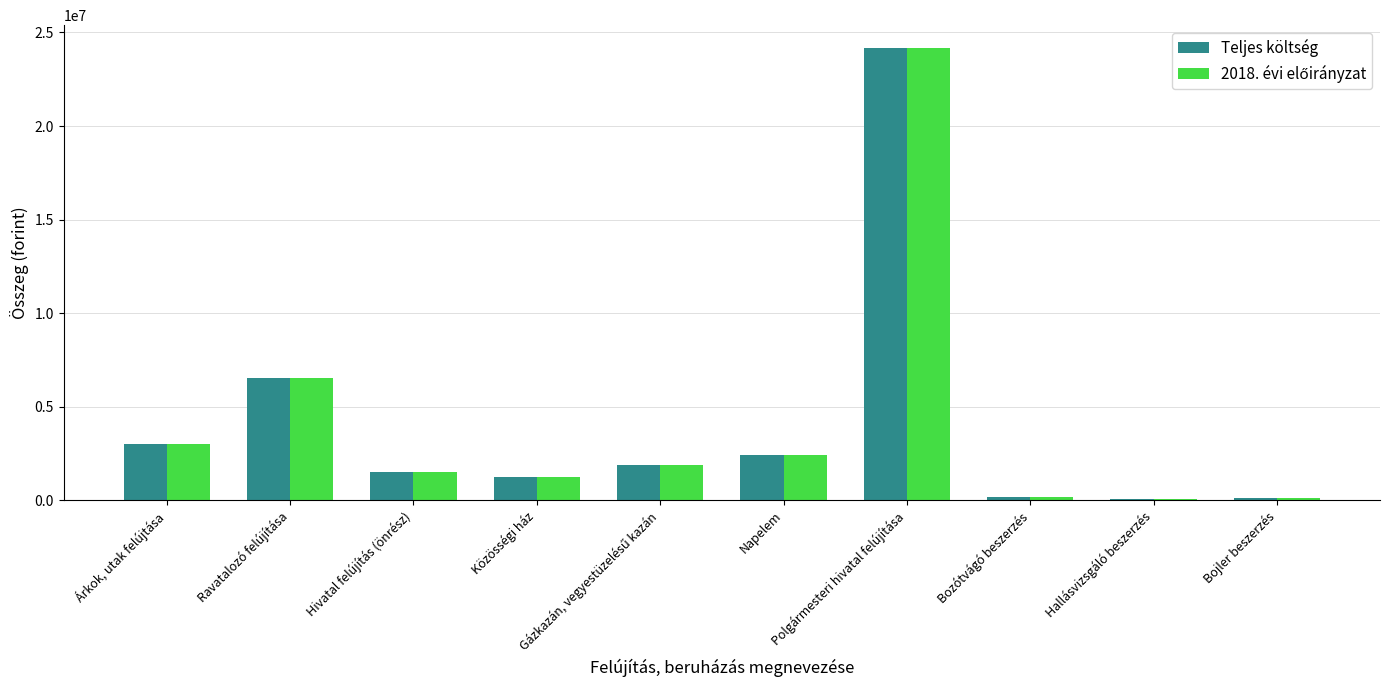

Does the chart contain stacked bars?

No